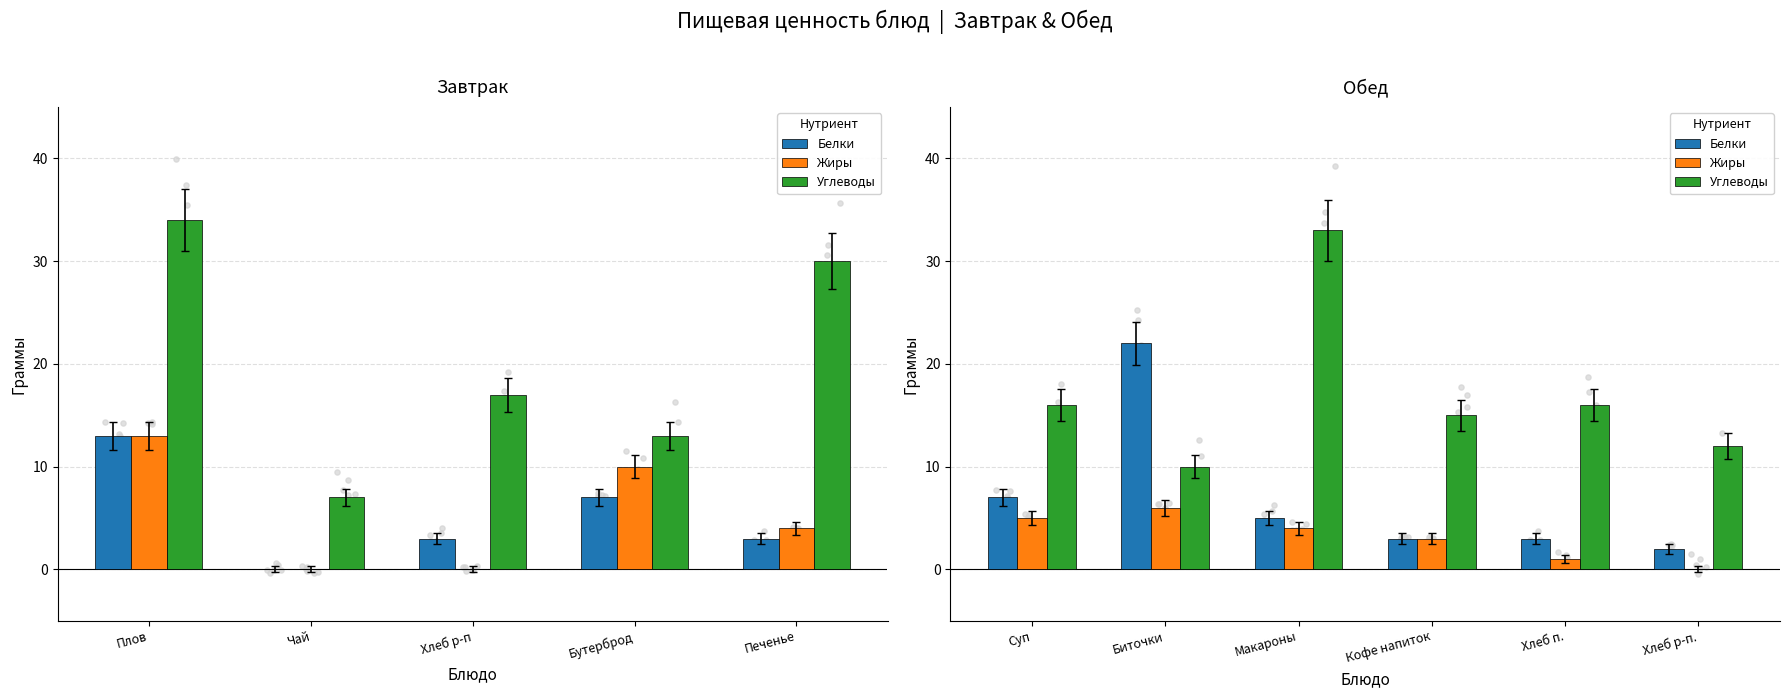

Which series has the largest total across all categories?

Углеводы